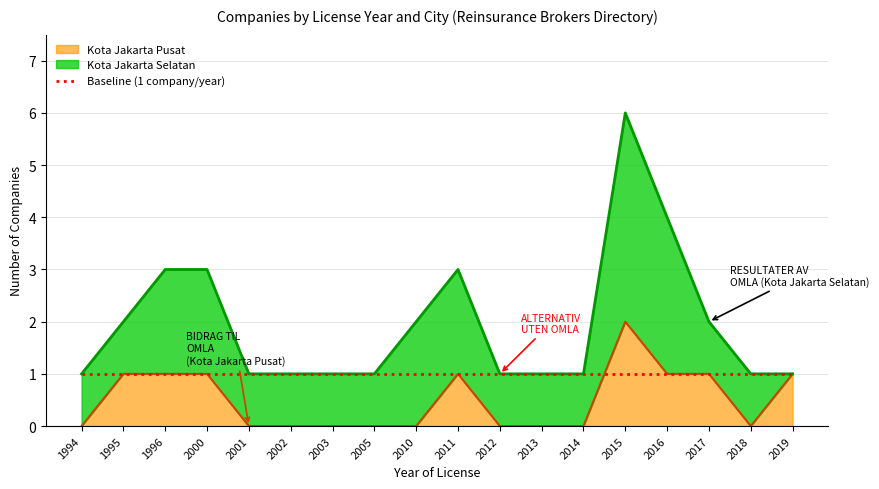

How many lines are shown in the chart?

1